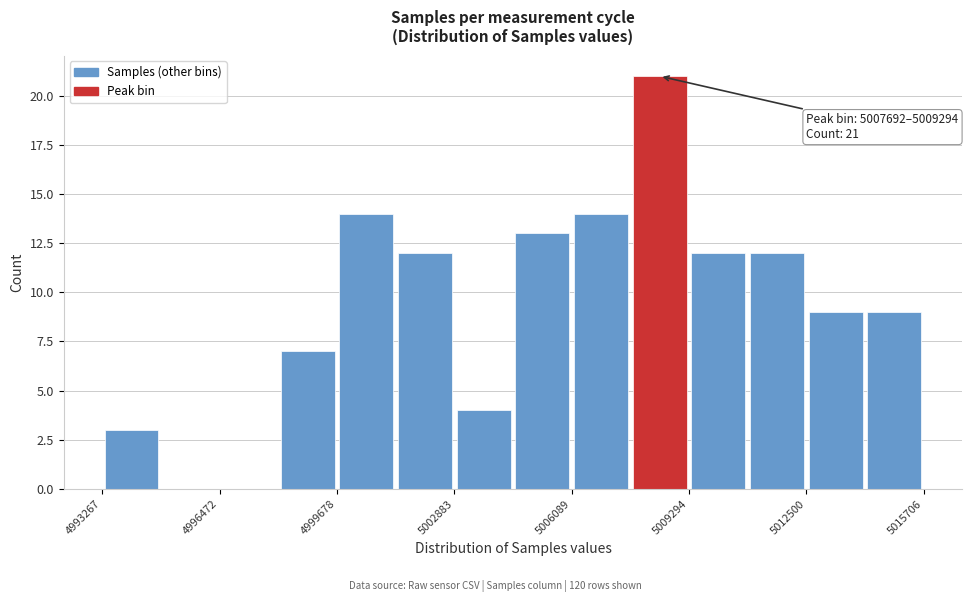

Around what value on the x-axis is the tallest bar? Give the approximate position of its centre, as read against the axis.

5008500